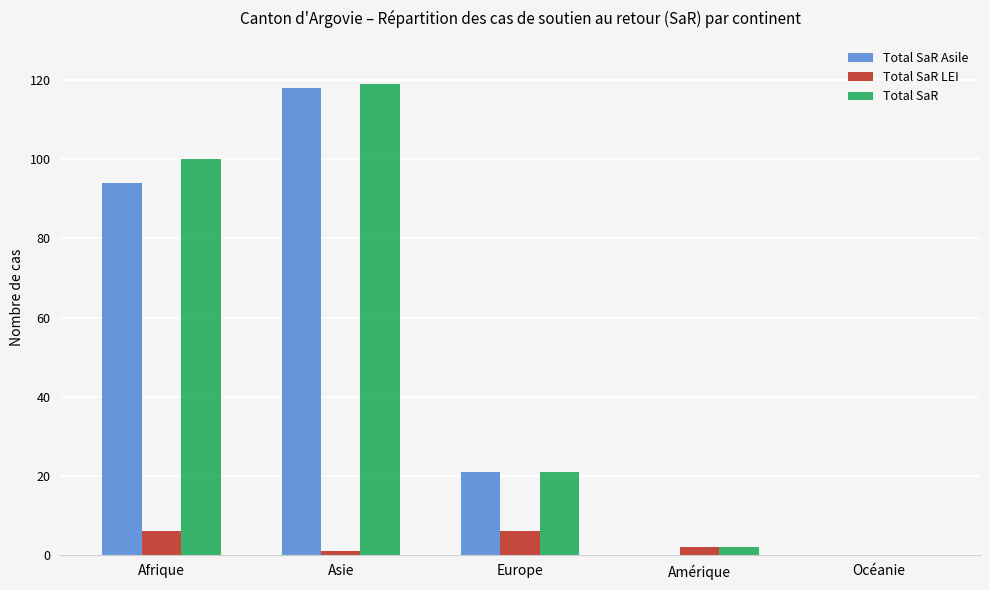

How many distinct data groups are displayed?

3